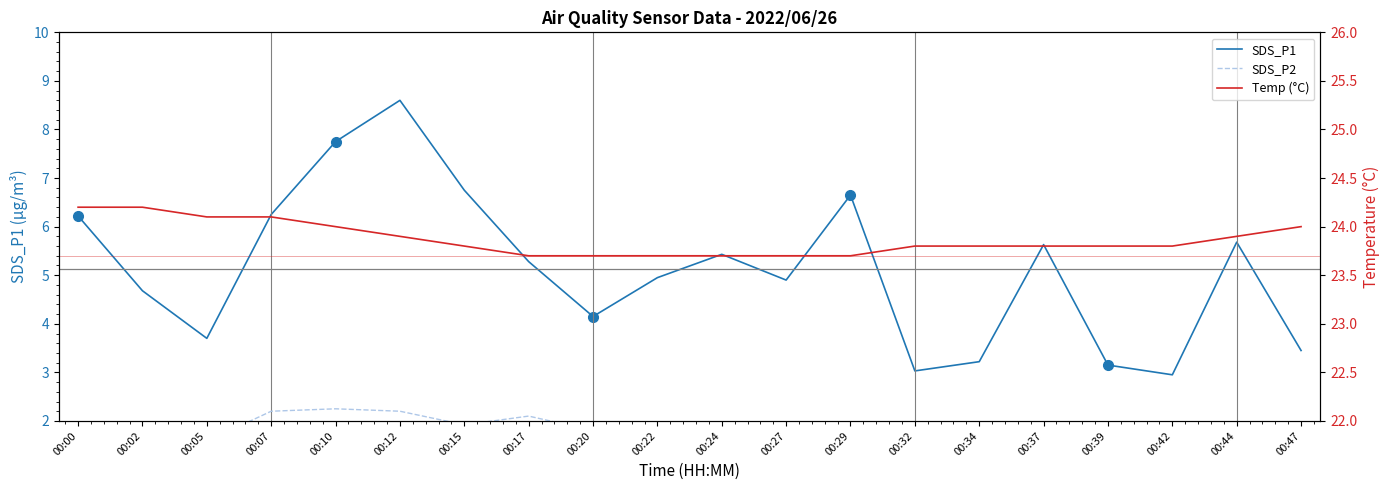

Is it true that SDS_P1 equals 5.3 at 00:17?

True